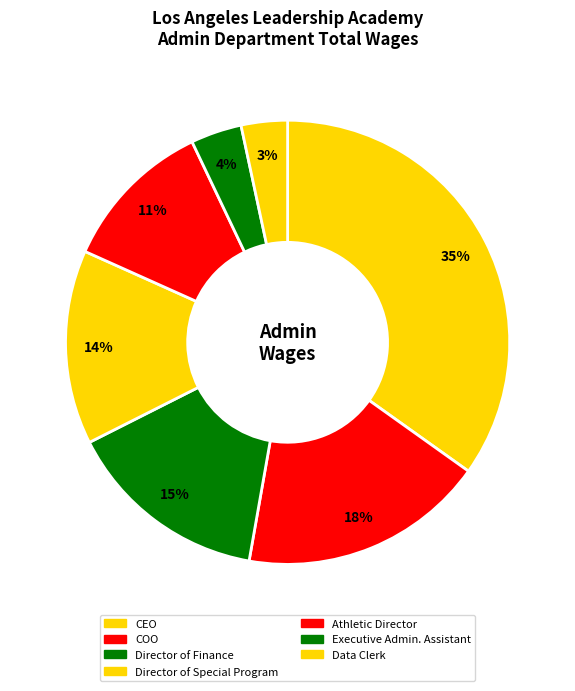

How many slices are in this pie chart?

7